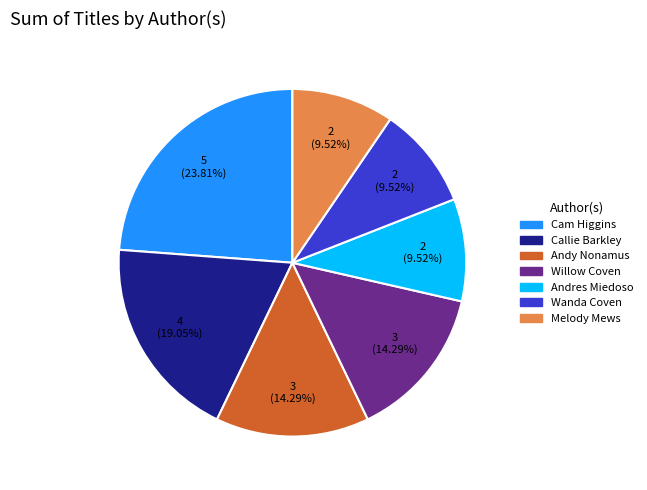

Is there any slice that represents more than half of the pie?

No